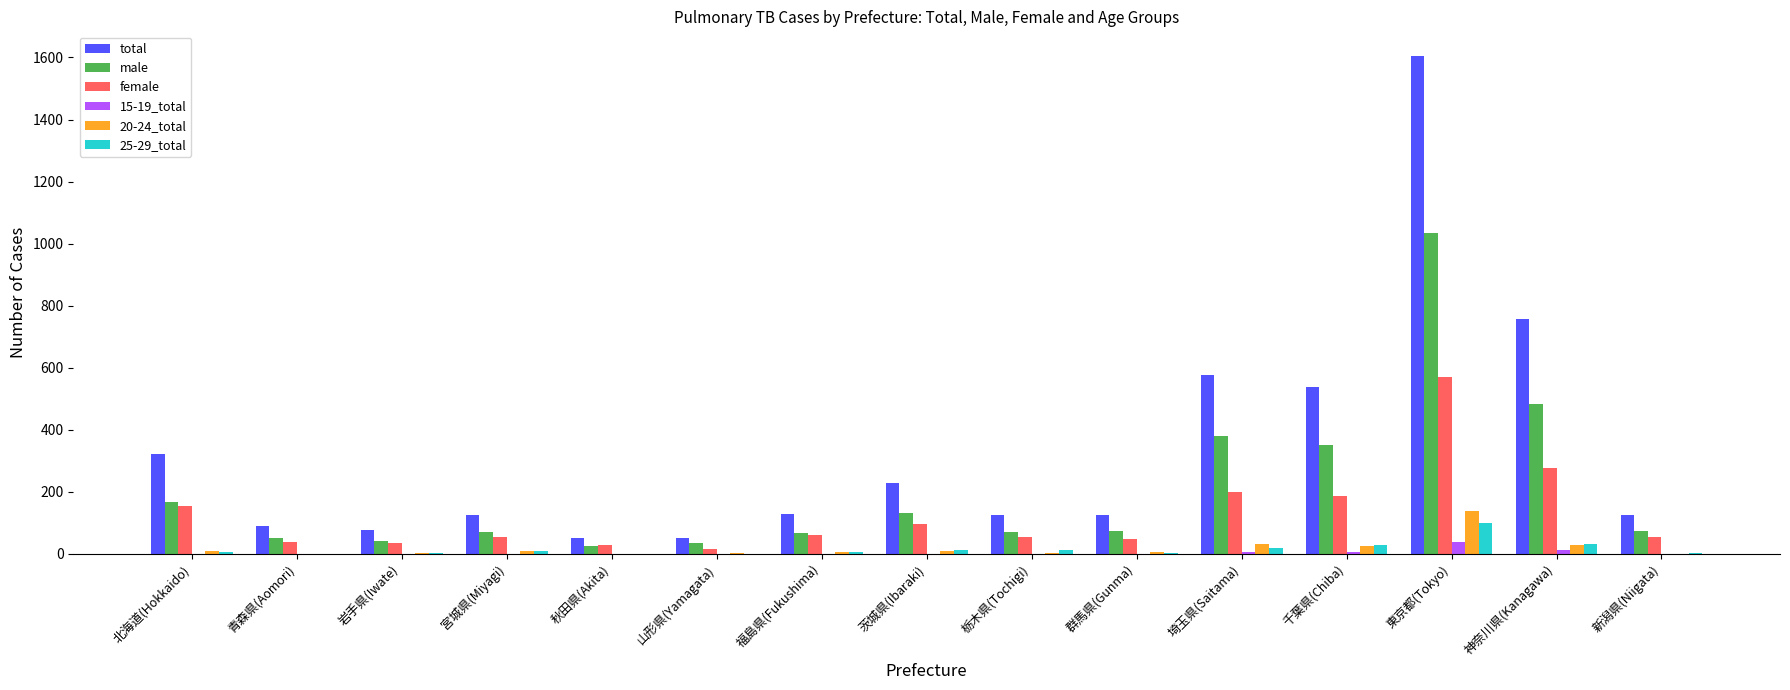

What is the total value across all series at 茨城県(Ibaraki)?

477